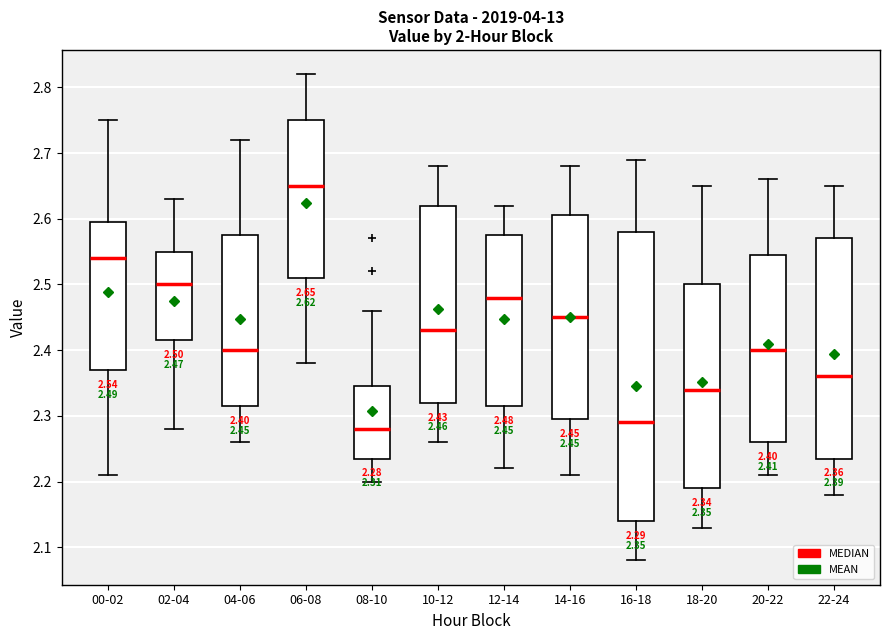

Which box is the tallest, from its lower edge to its upper edge?

16-18